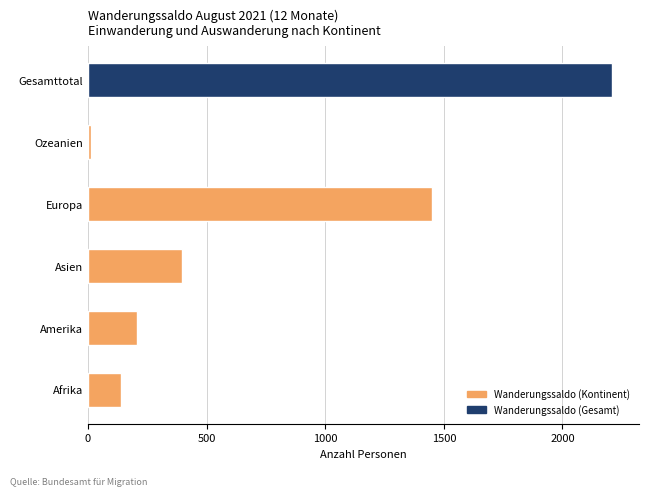

What is the difference between the values at Asien and Amerika?

187